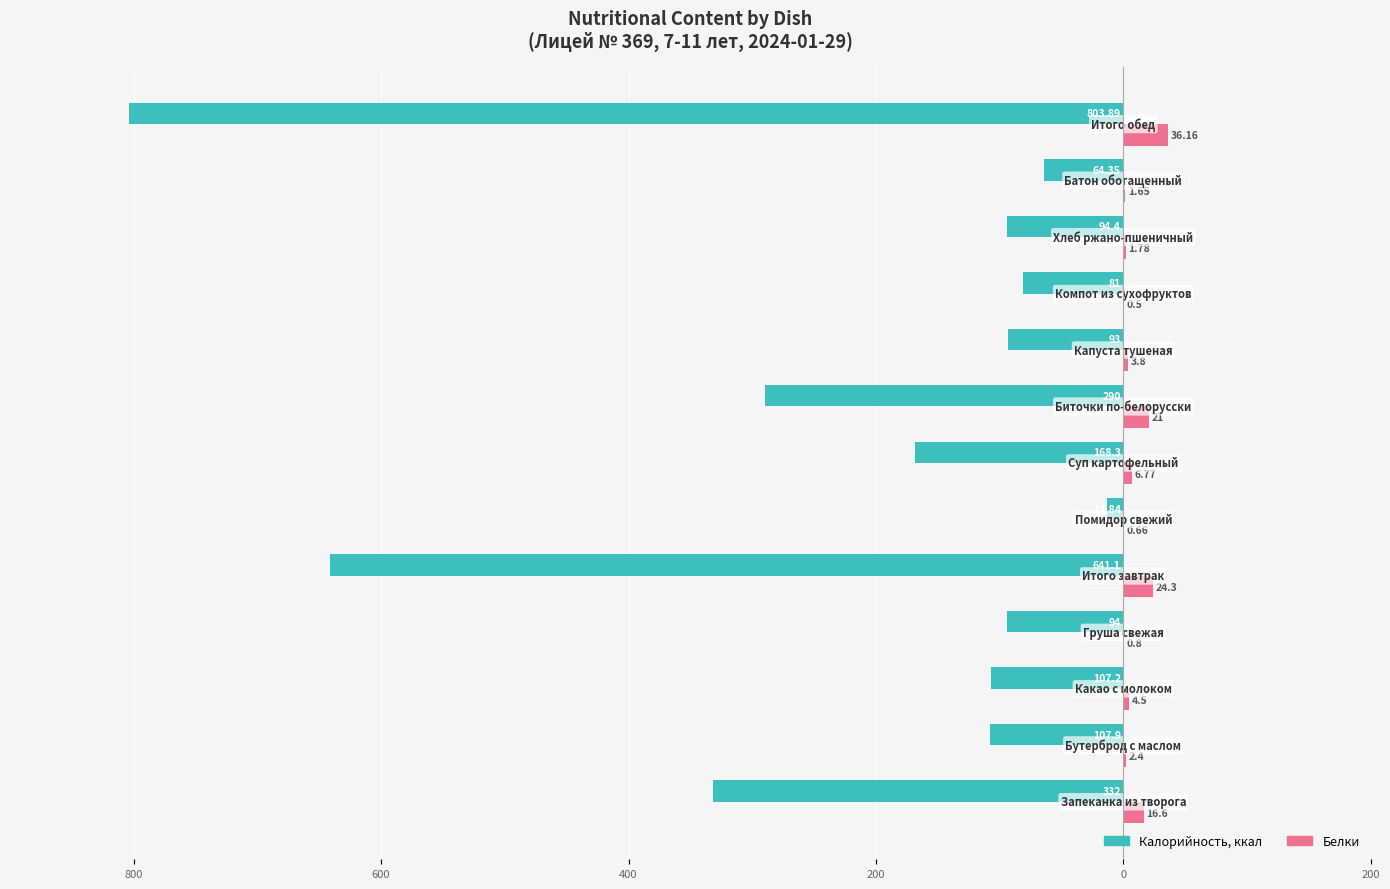

What is the sum of all Белки values?

120.9